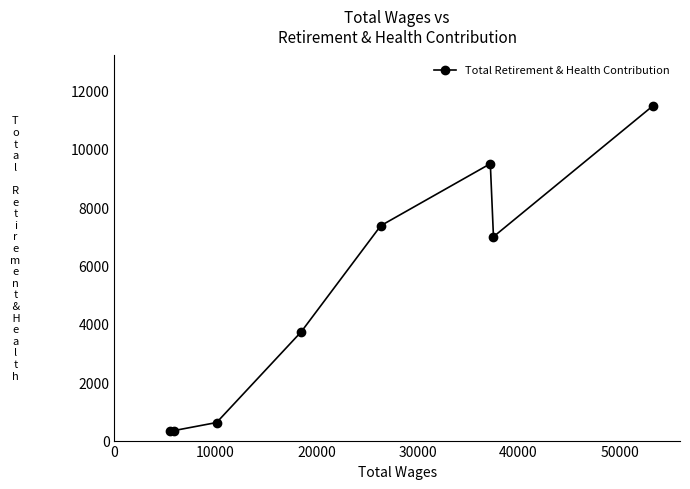

What is the difference between the maximum and minimum values?

11154